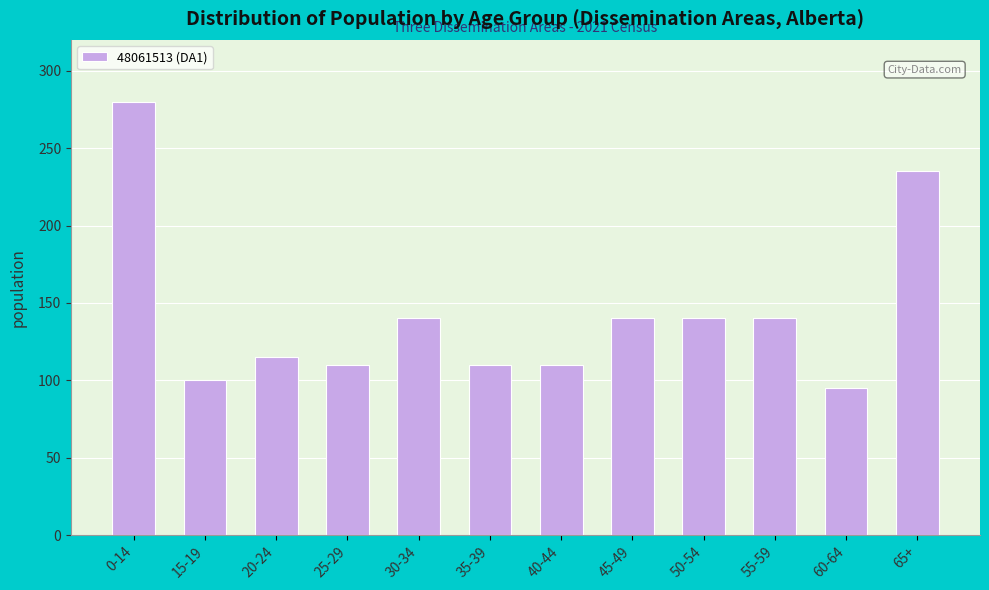

Reading left to right, what are all the values shown in this chart?

280	100	115	110	140	110	110	140	140	140	95	235